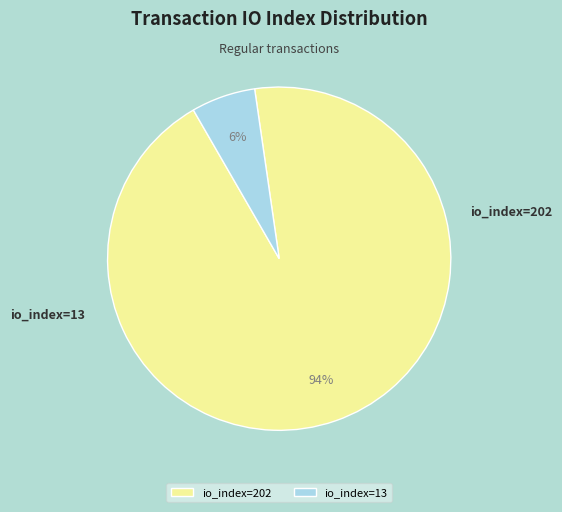

To the nearest percent, what percentage of the pie is io_index=202?

94%